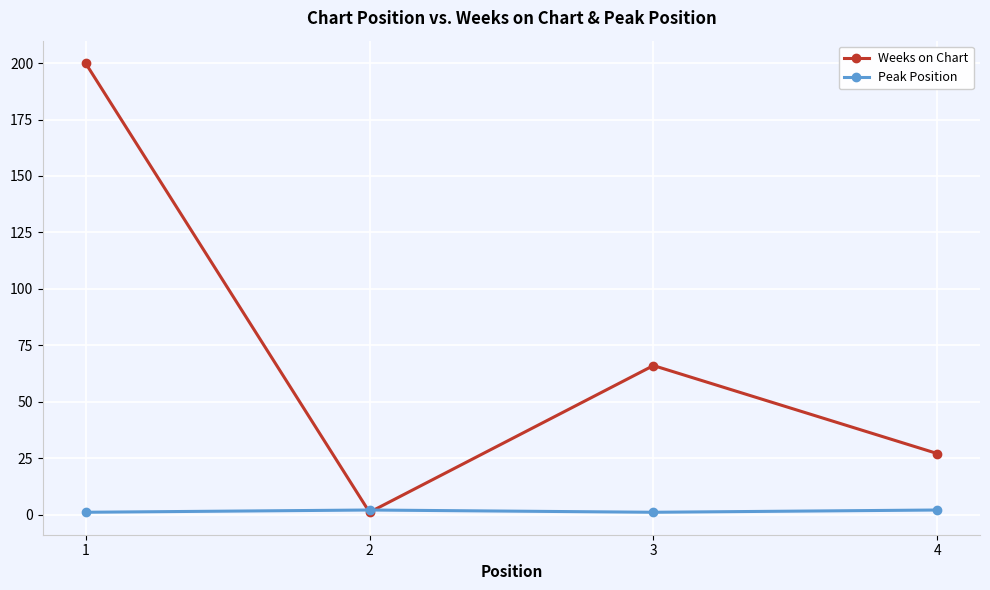

What is the maximum value for Weeks on Chart?

200